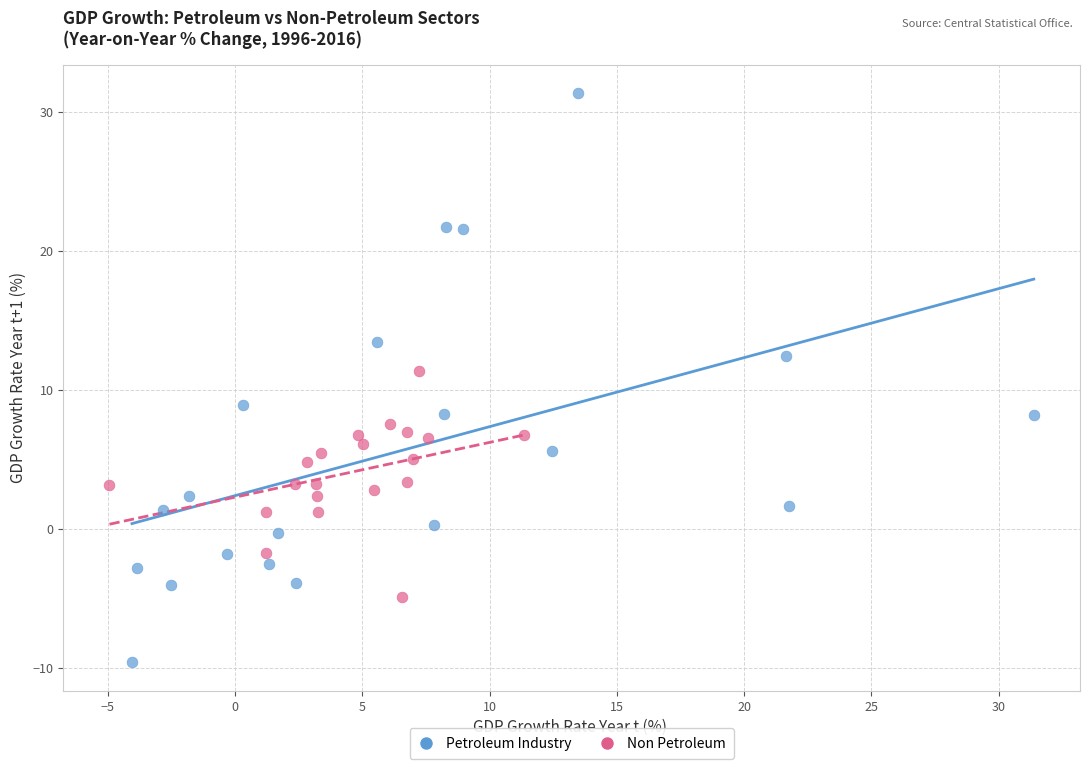

Which series contains the lowest Y value?

Petroleum Industry